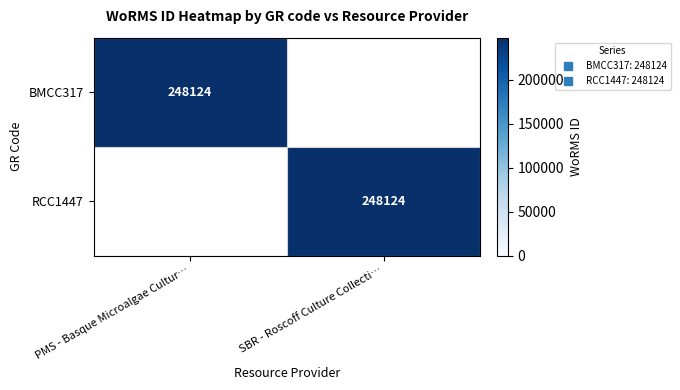

Which series changed the most between PMS - Basque Microalgae Cultur… and SBR - Roscoff Culture Collecti…?

BMCC317